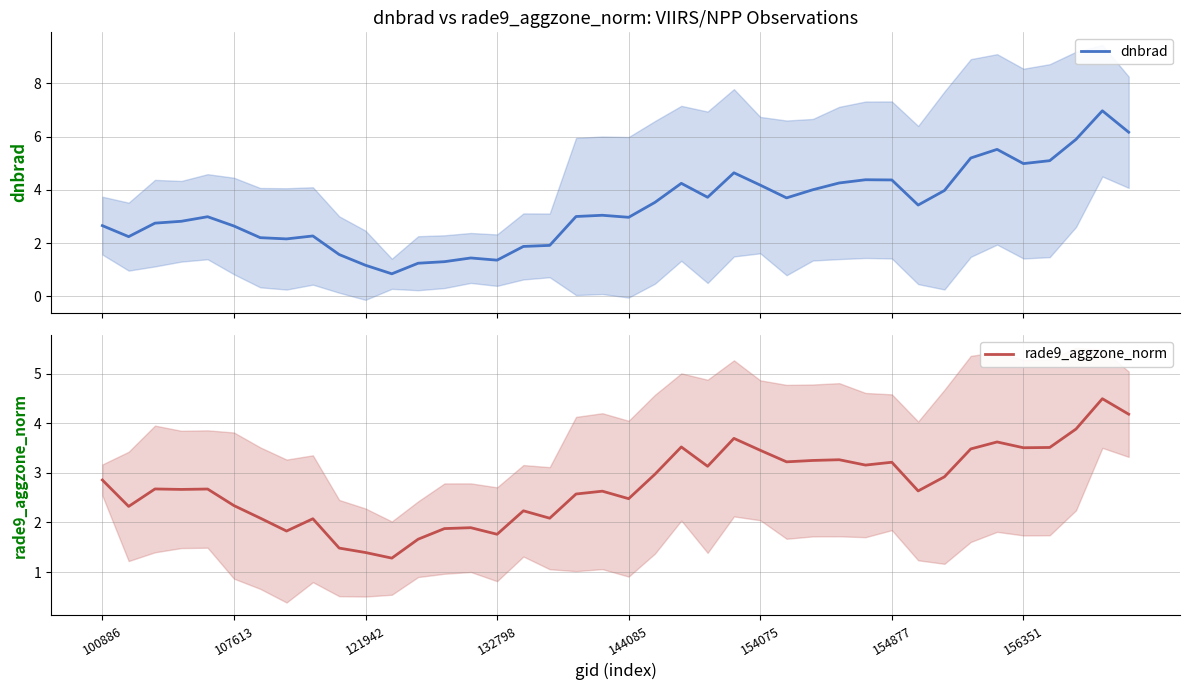

How many lines are shown in the chart?

2